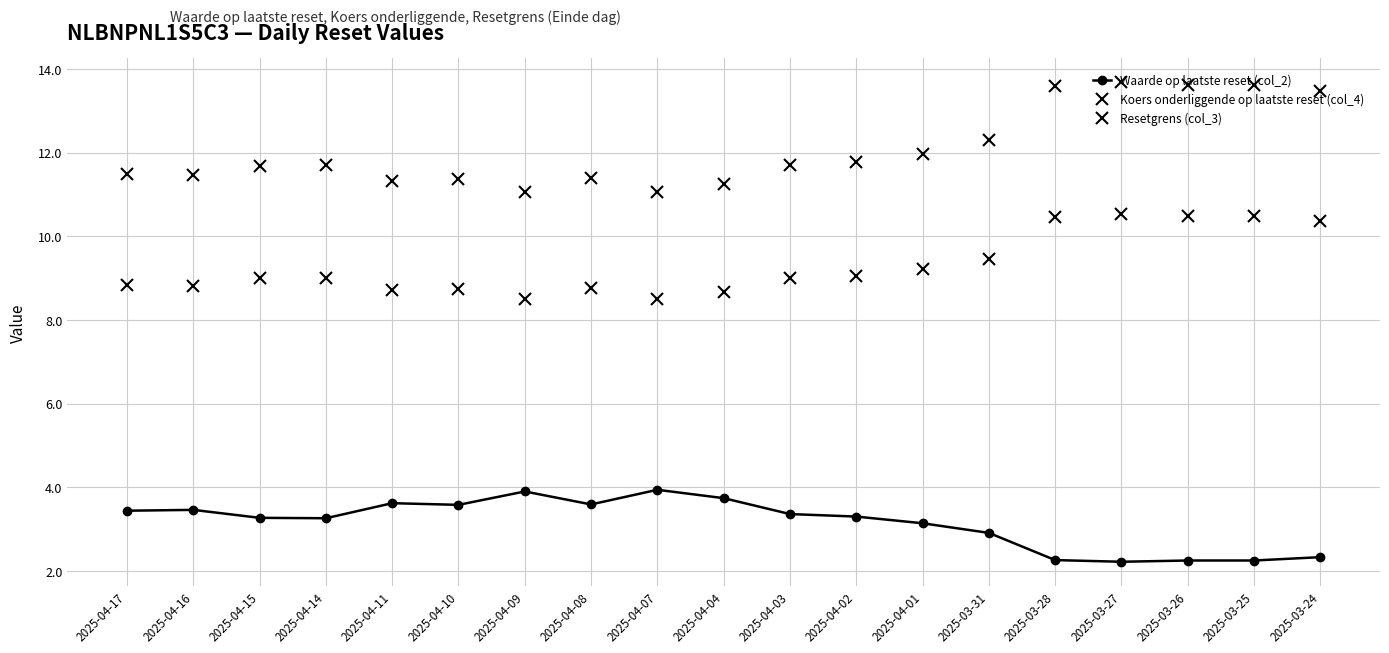

What is the value of the Koers onderliggende op laatste reset (col_4) point at the 7th from the left?

8.5